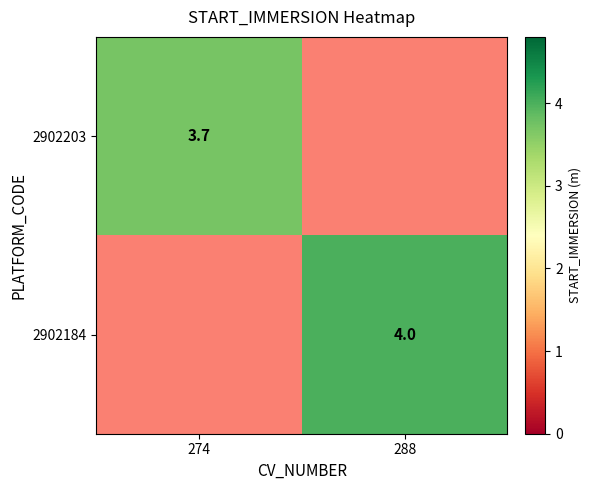

Which has a higher value, 274 or 288?

288